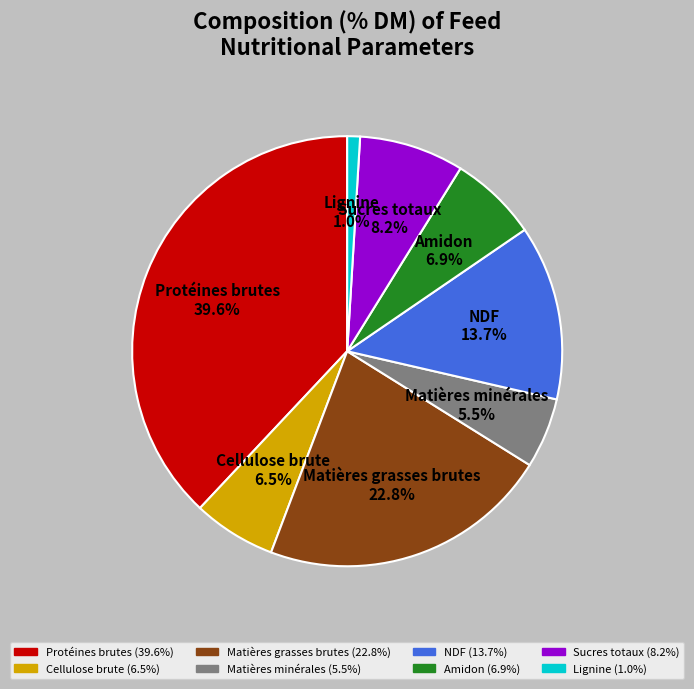

How many segments does this pie chart have?

8